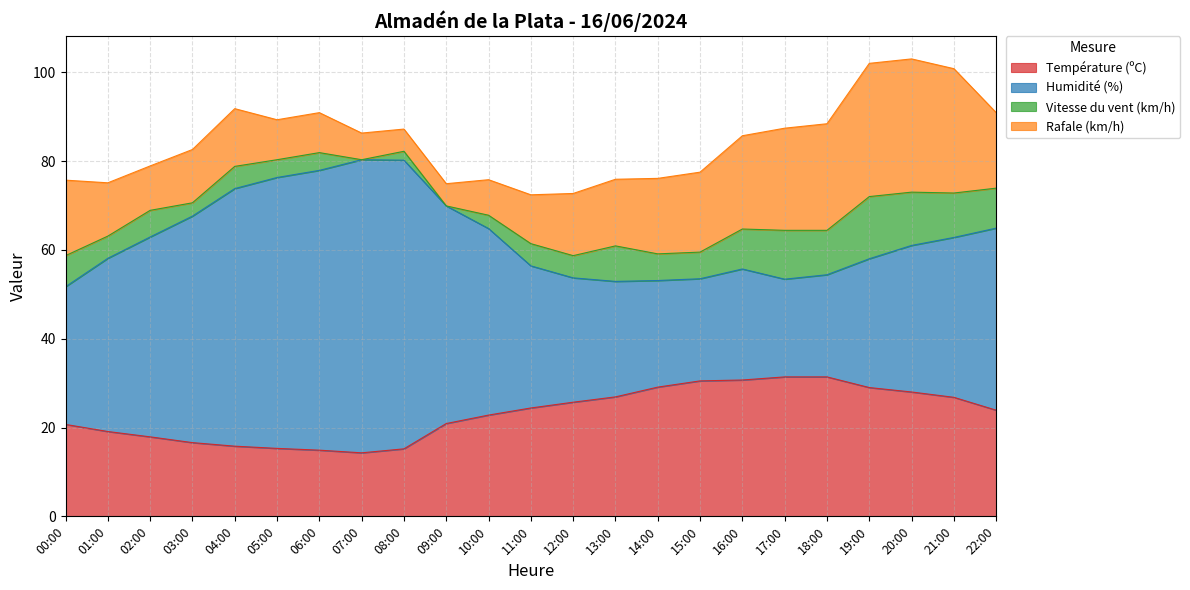

Does the chart display data point markers on the line(s)?

No